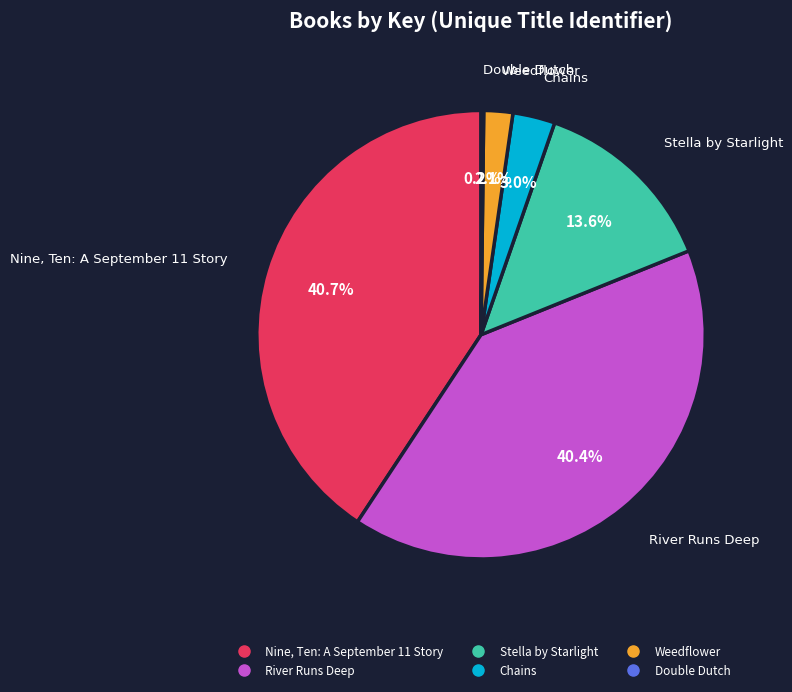

Is there any slice that represents more than half of the pie?

No